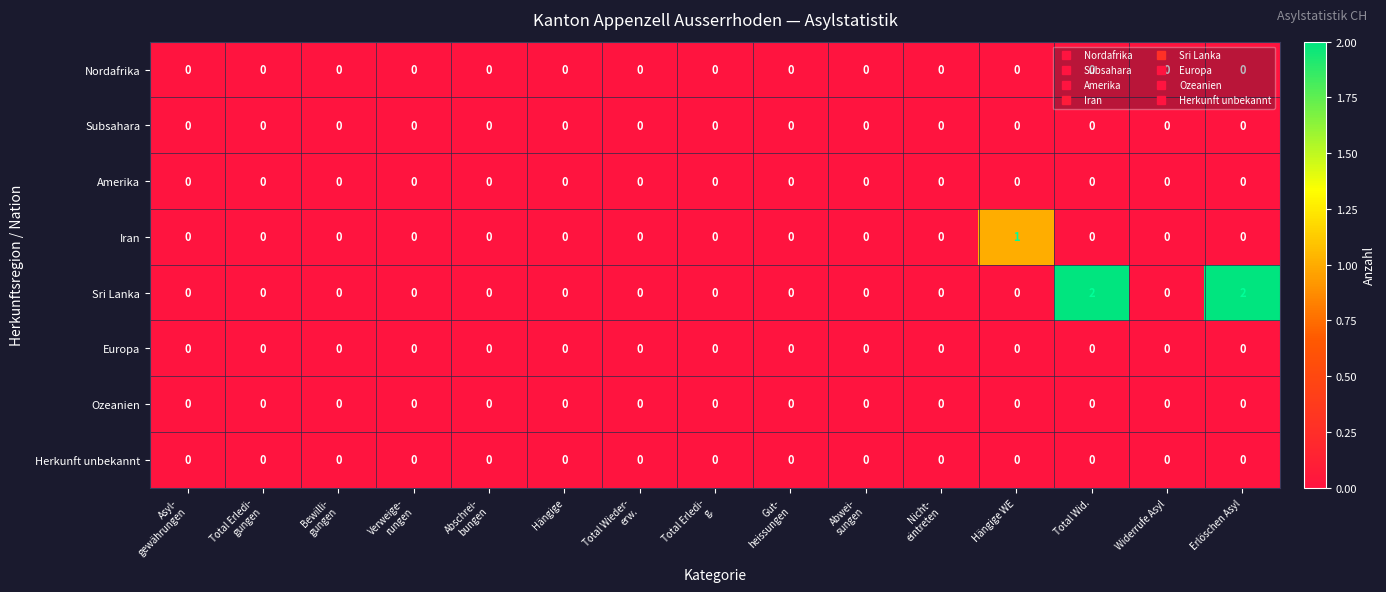

Which series has the widest spread of values?

Sri Lanka